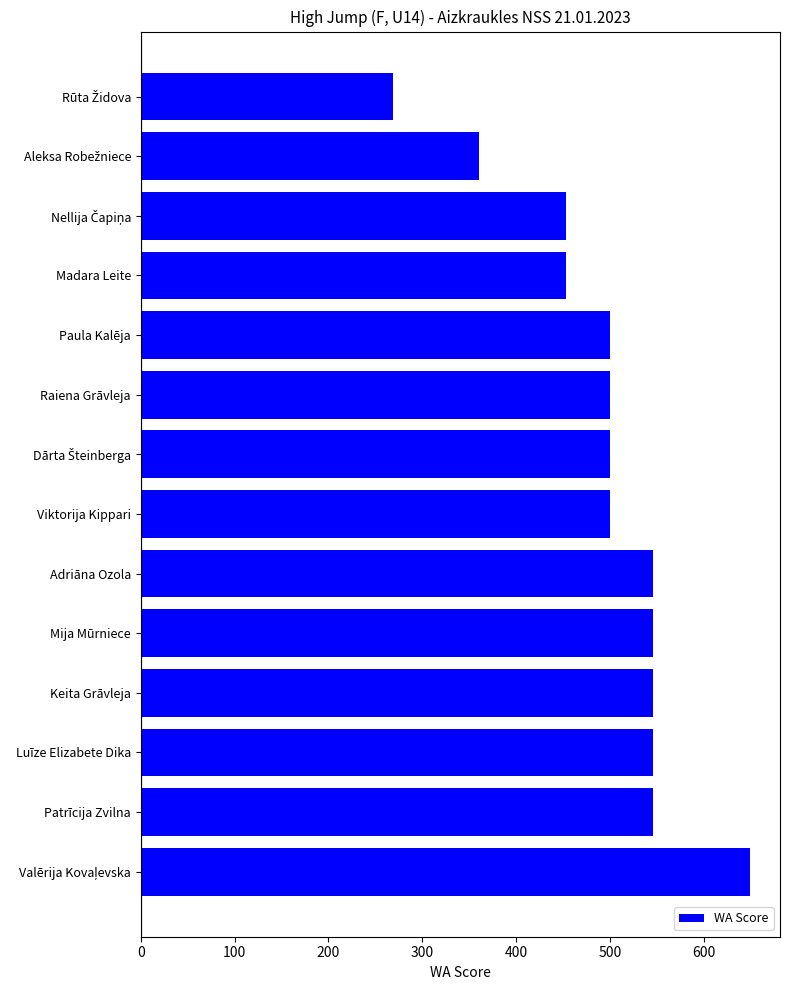

What is the average value?

494